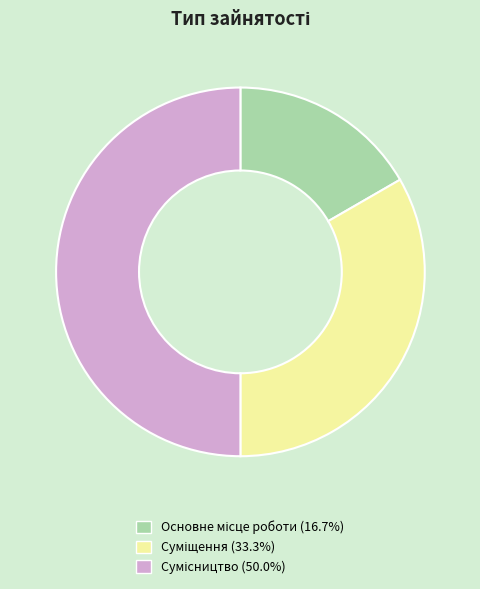

Which category has the biggest portion of the pie?

Сумісництво